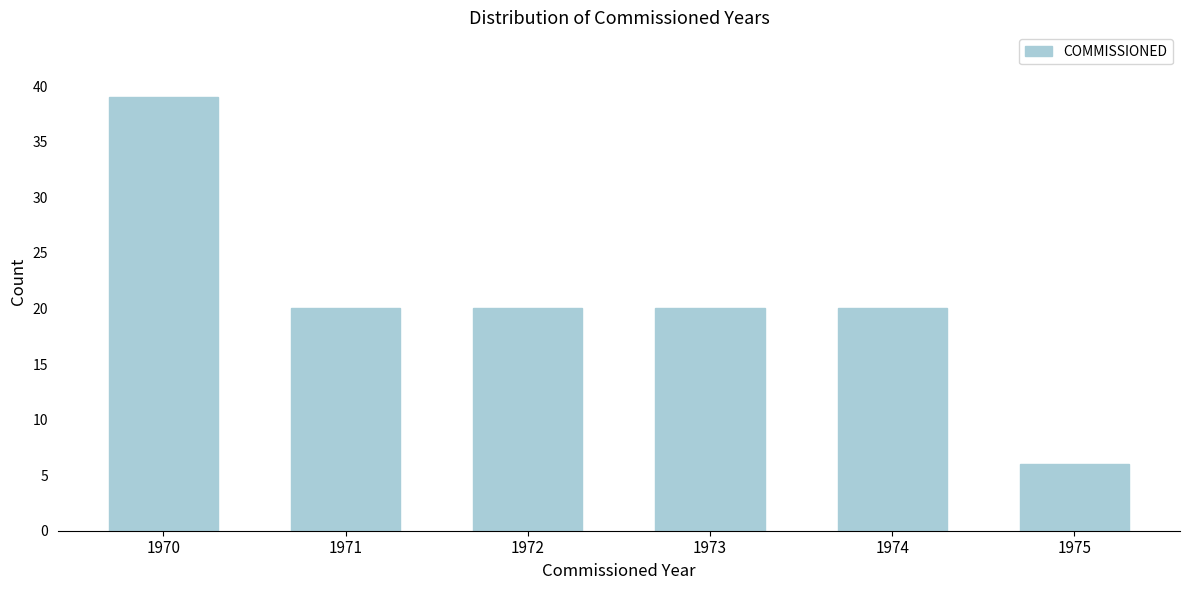

Reading left to right, list all the values displayed in this chart.

1970=39	1971=20	1972=20	1973=20	1974=20	1975=6